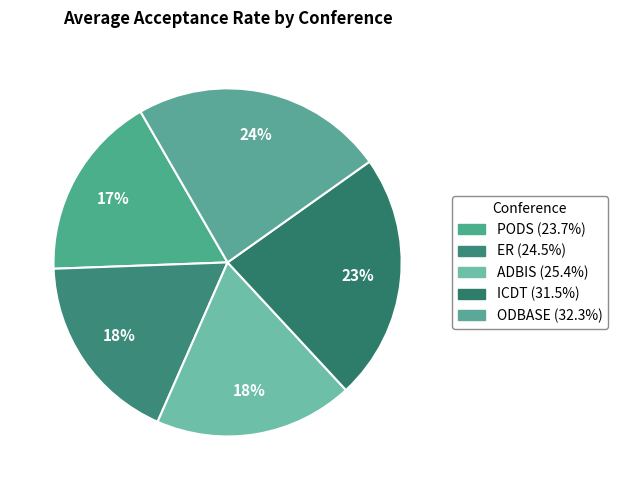

How many slices are in this pie chart?

5